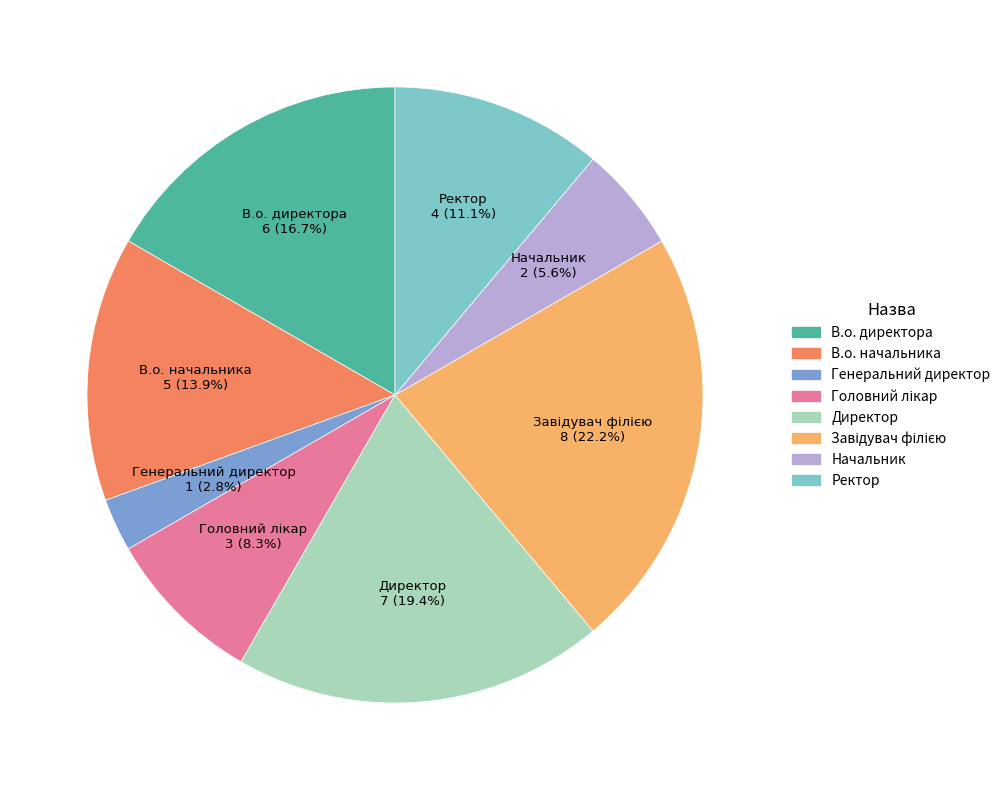

To the nearest percent, what is the difference between the В.о. директора and Генеральний директор slice percentages?

14%